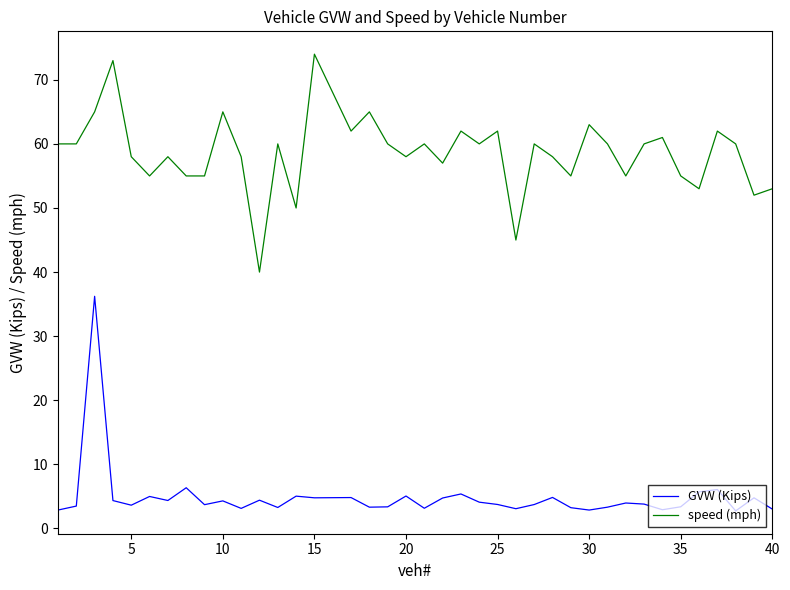

What is the difference between the maximum and minimum values in the speed (mph) series?

34.0